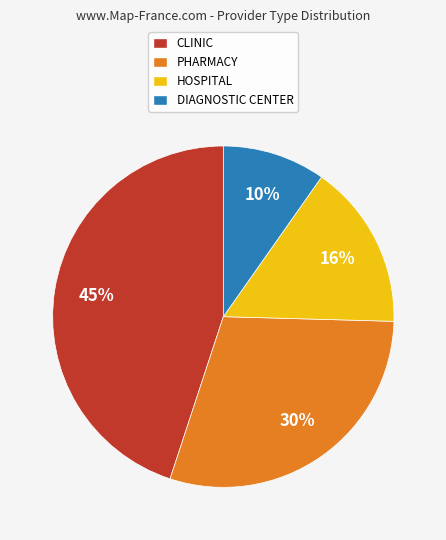

Approximately how many times larger is the value at CLINIC compared to PHARMACY?

1.5